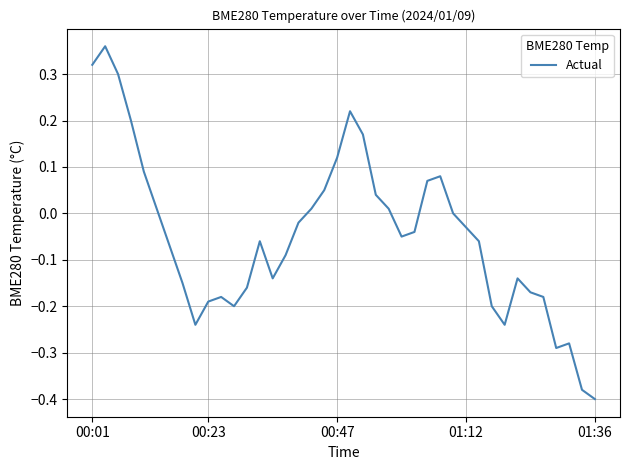

Does the chart display data point markers on the line(s)?

No